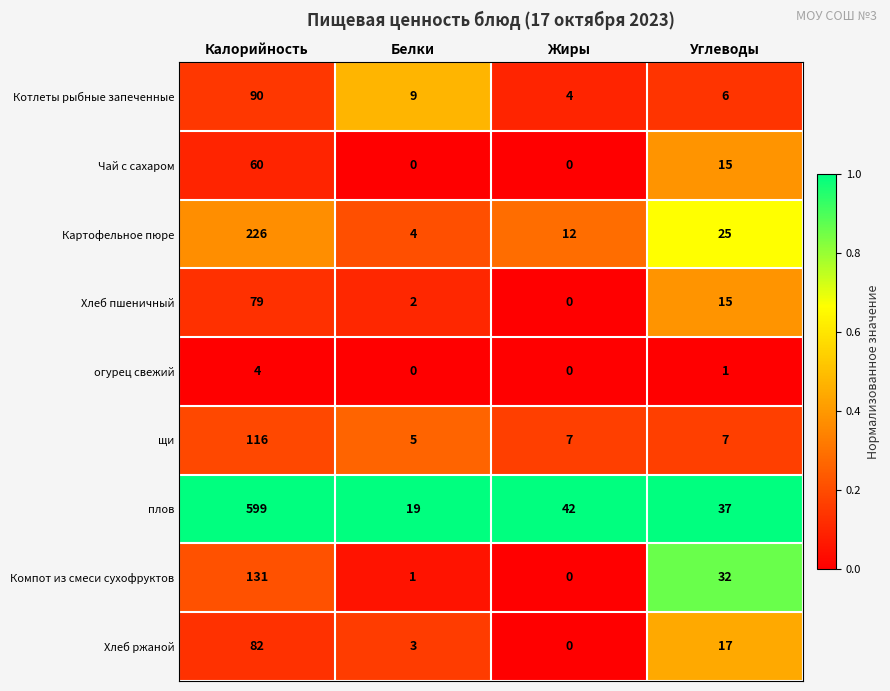

Which series changed the most between Калорийность and Белки?

плов